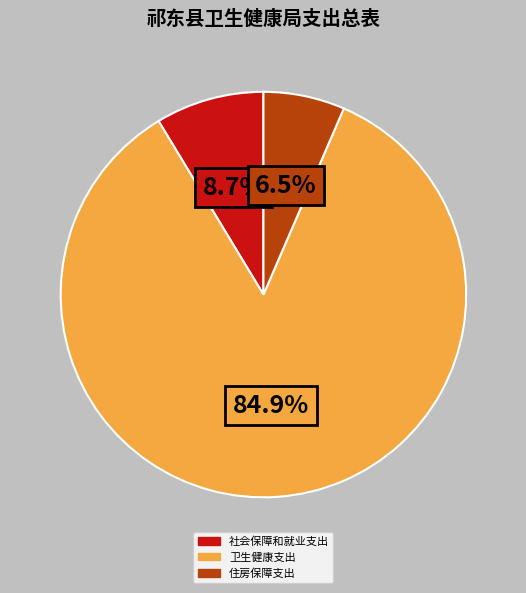

Which slice represents more than half of the pie?

卫生健康支出